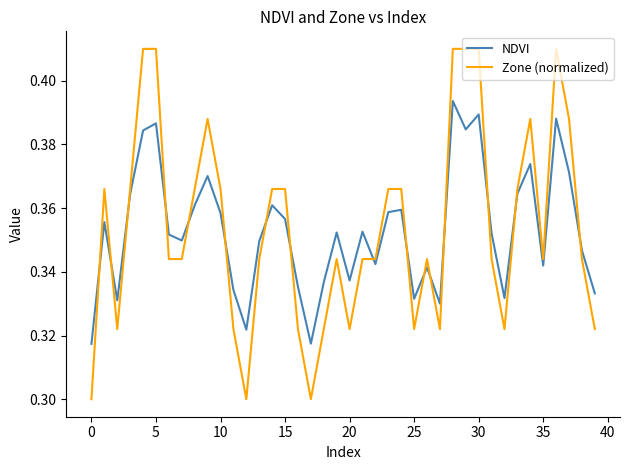

True or false: NDVI and Zone (normalized) cross at least once.

True